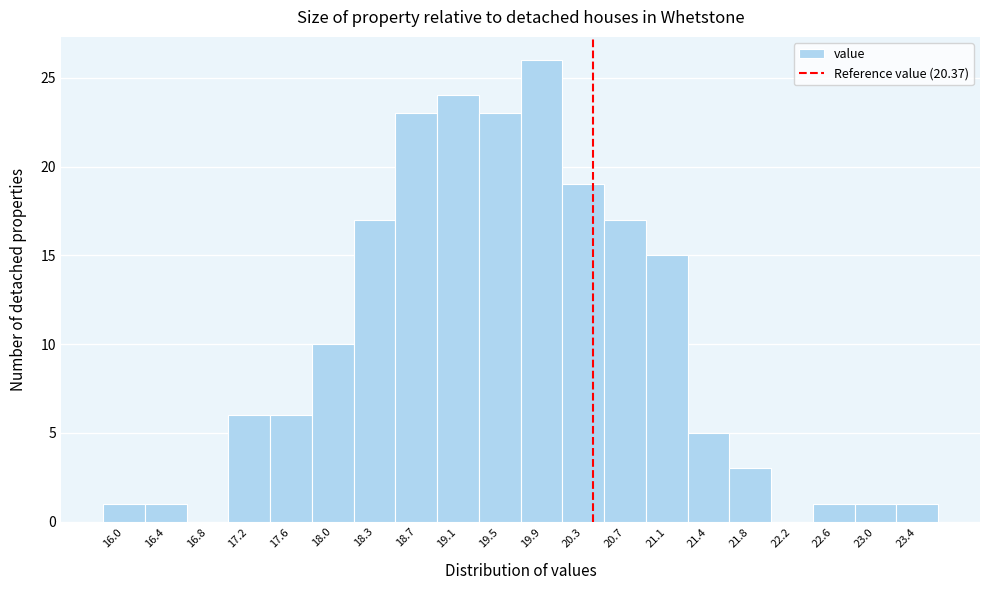

Reading left to right, transcribe this chart: for each bar, give the range it covers on the x-axis and its height. Neither the bar edges nor the heights are printed on the chart, so give them approximately, as read against the axes.

15.85 to 16.20: 1
16.20 to 16.60: 1
16.60 to 17.00: 0
17.00 to 17.40: 6
17.40 to 17.75: 6
17.75 to 18.15: 10
18.15 to 18.55: 17
18.55 to 18.95: 23
18.95 to 19.30: 24
19.30 to 19.70: 23
19.70 to 20.10: 26
20.10 to 20.45: 19
20.45 to 20.85: 17
20.85 to 21.25: 15
21.25 to 21.65: 5
21.65 to 22.00: 3
22.00 to 22.40: 0
22.40 to 22.80: 1
22.80 to 23.20: 1
23.20 to 23.55: 1